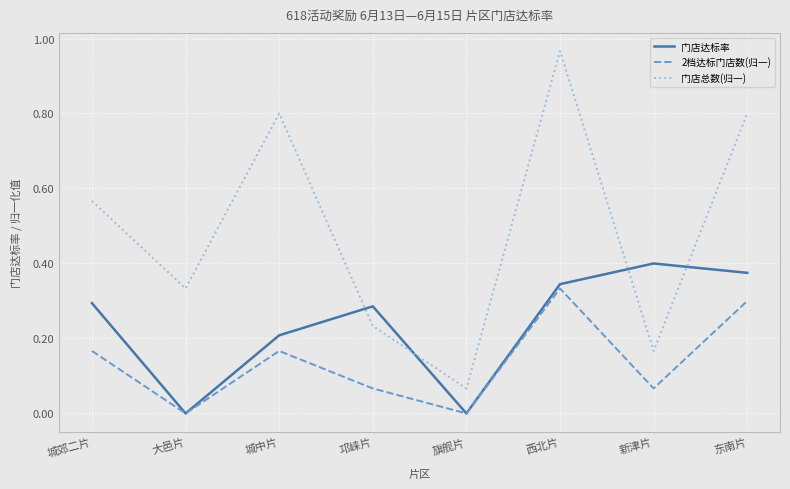

Which category has the lowest value in the 门店总数(归一) series?

旗舰片